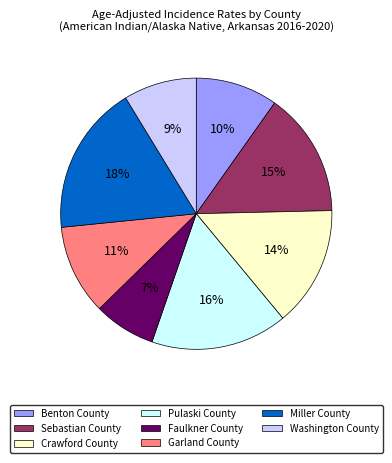

Do Sebastian County and Miller County together represent more than half of the pie?

No